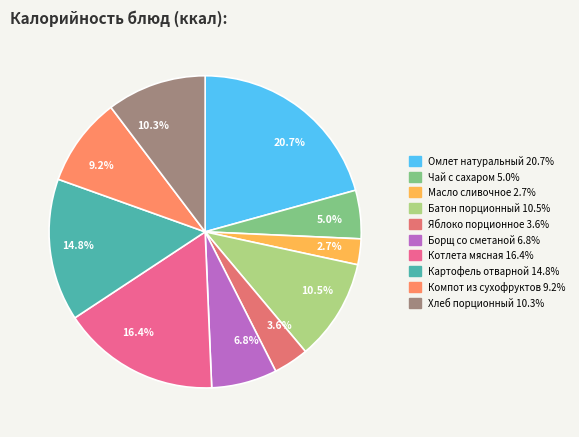

Between Яблоко порционное and Чай с сахаром, which is larger?

Чай с сахаром